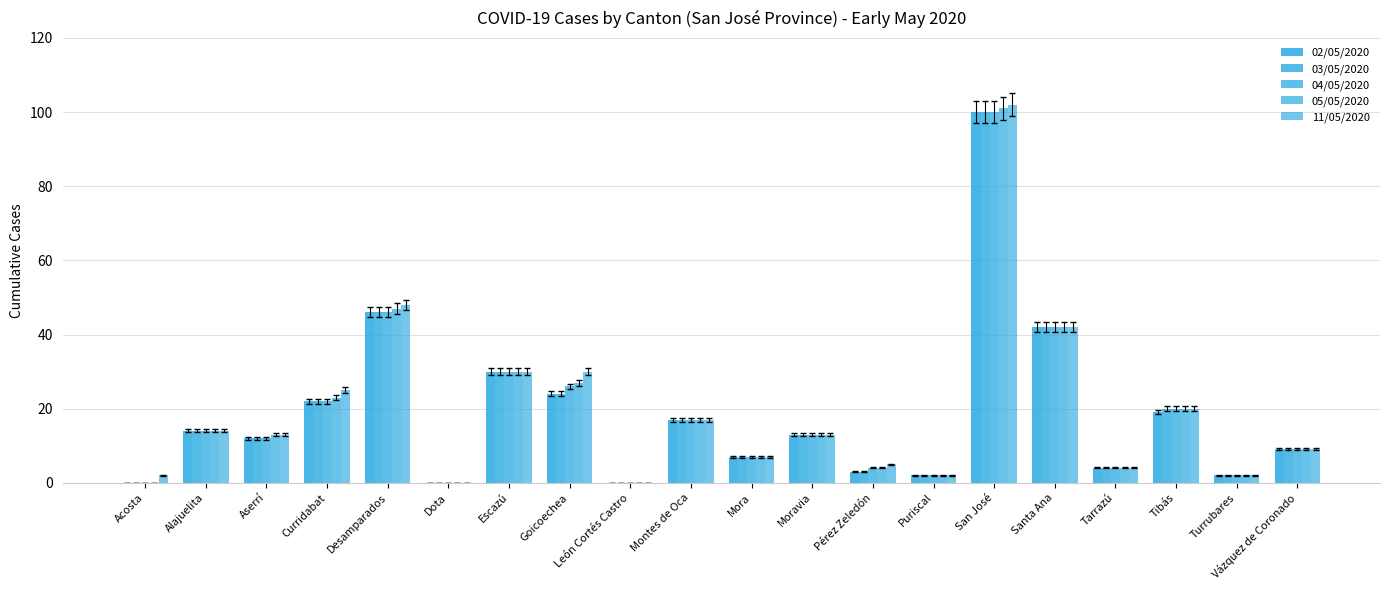

Is the value of 03/05/2020 at Vázquez de Coronado greater than the value of 05/05/2020 at Moravia?

No